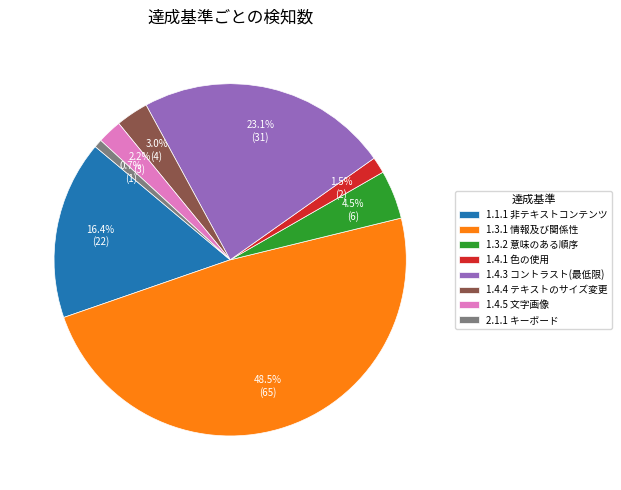

Which has a higher value, 1.4.3 コントラスト(最低限) or 1.1.1 非テキストコンテンツ?

1.4.3 コントラスト(最低限)